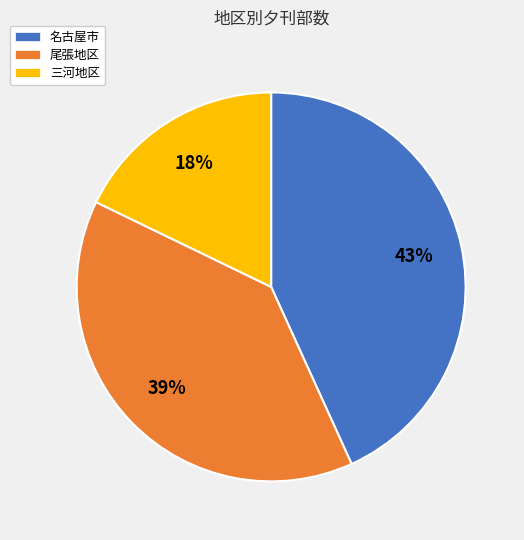

Which category has the biggest portion of the pie?

名古屋市